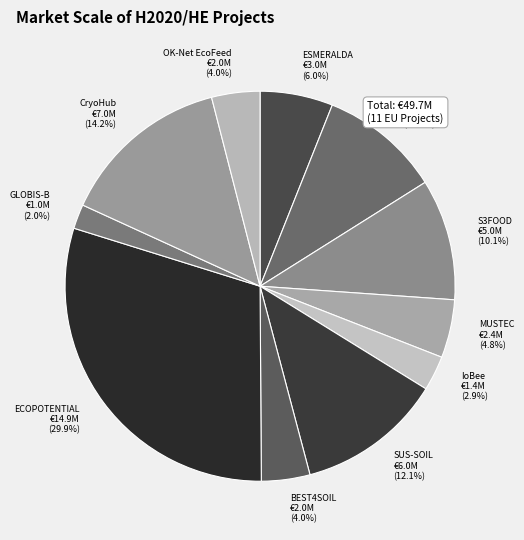

To the nearest percent, what is the combined percentage of OK-Net EcoFeed and ECOPOTENTIAL?

34%